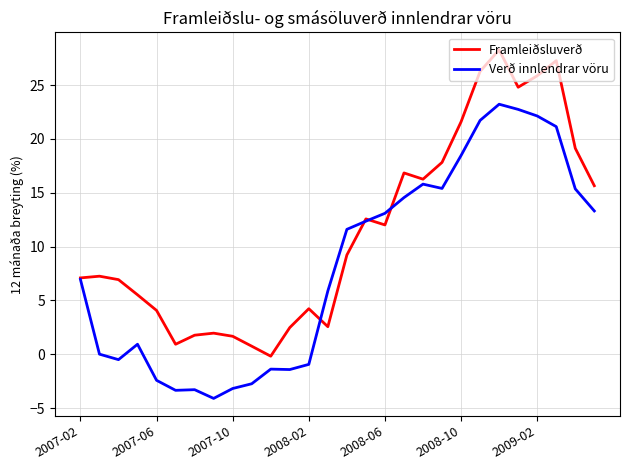

What is the smallest value displayed?

-4.1